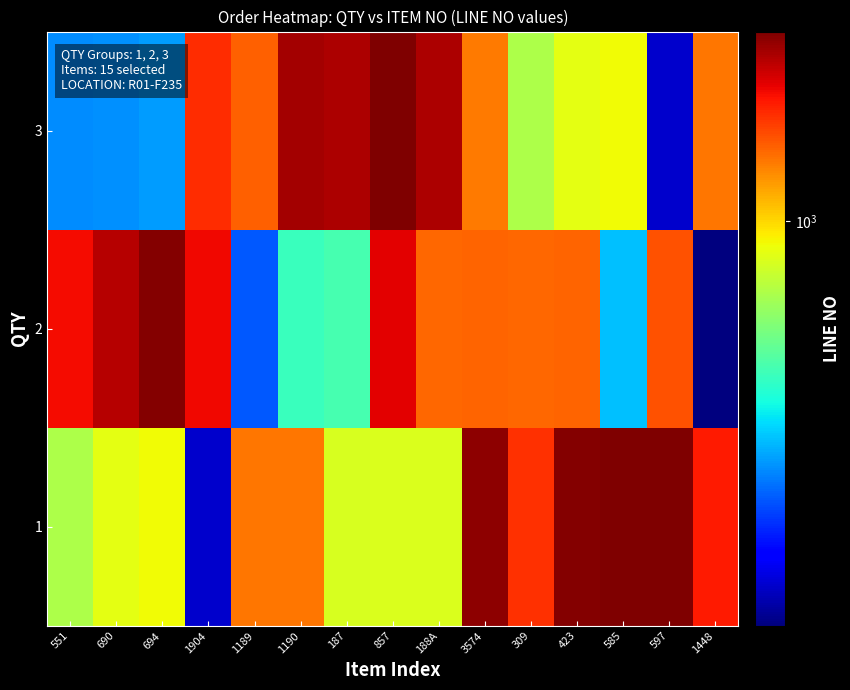

Which series has the largest range (max minus min)?

1